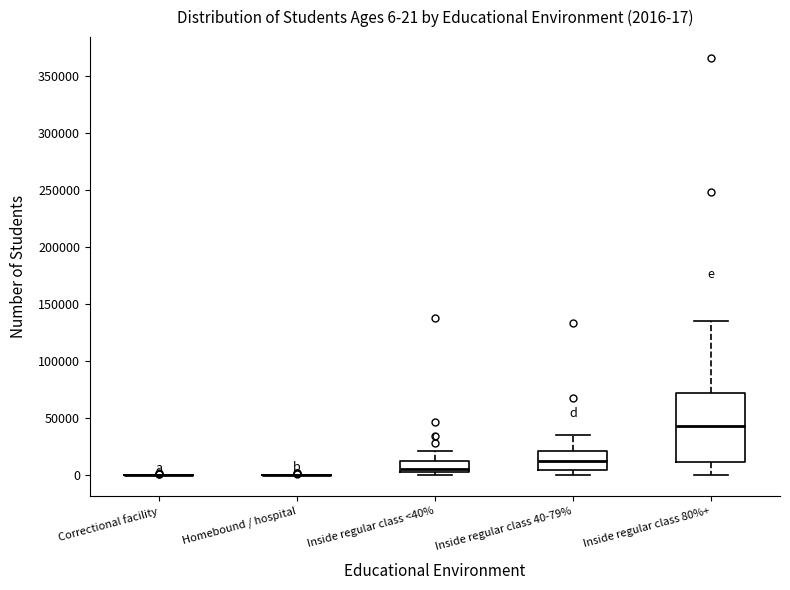

Comparing the boxes themselves (not the whiskers), which one is the tallest?

Inside regular class 80%+